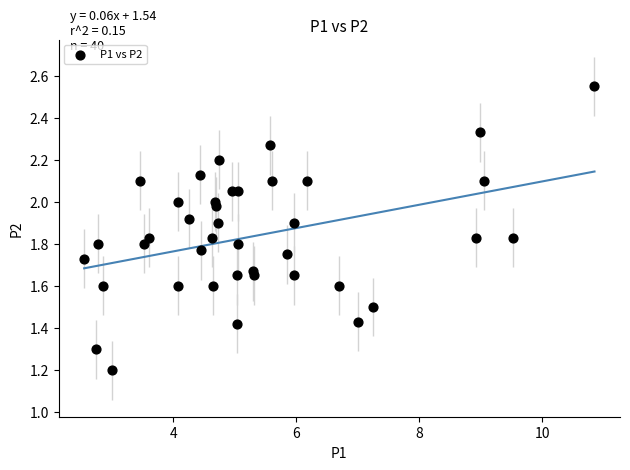

What is the range of X values (max minus min)?

8.3